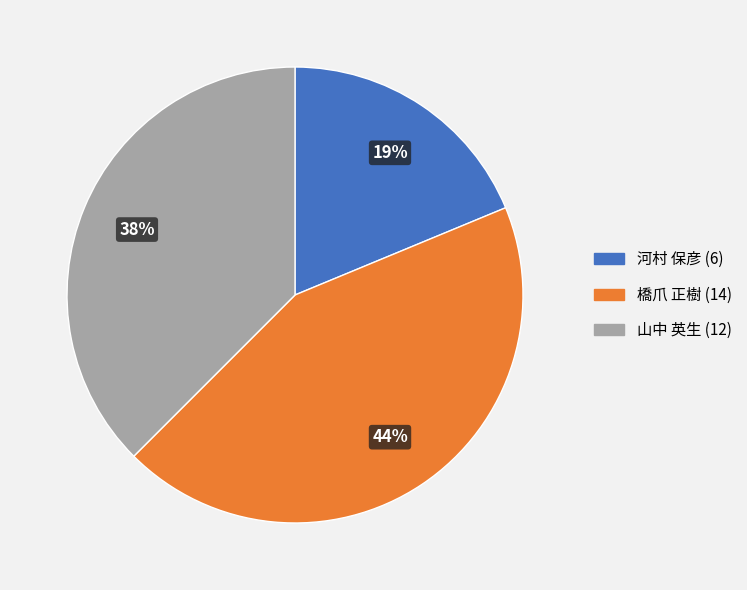

Rank the categories by value from highest to lowest.

橋爪 正樹 (14), 山中 英生 (12), 河村 保彦 (6)